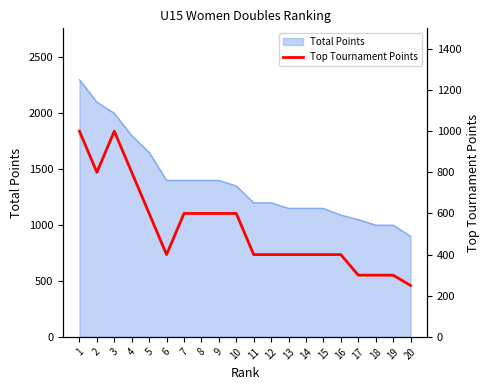

At which category does the data reach its first local peak?

3